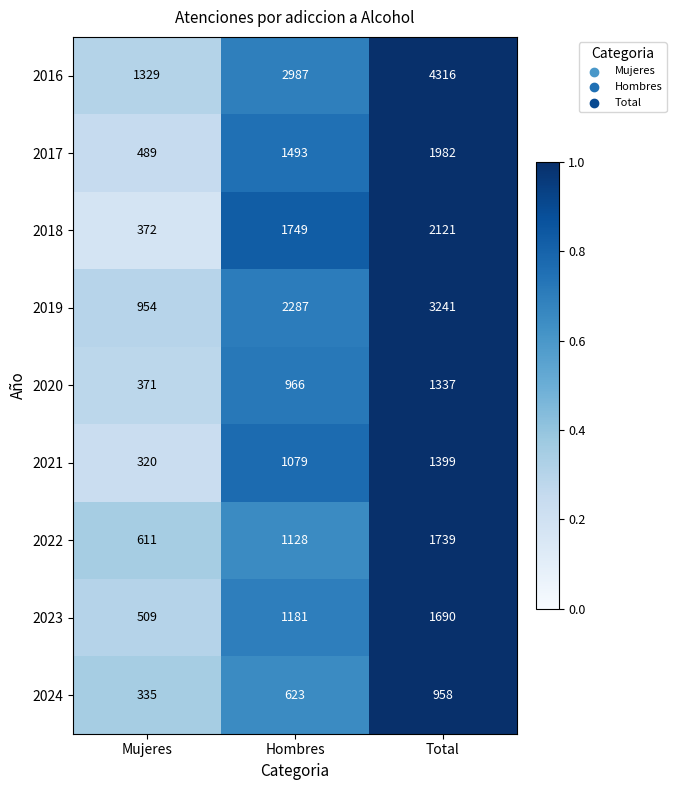

Which series has the largest total across all categories?

2016